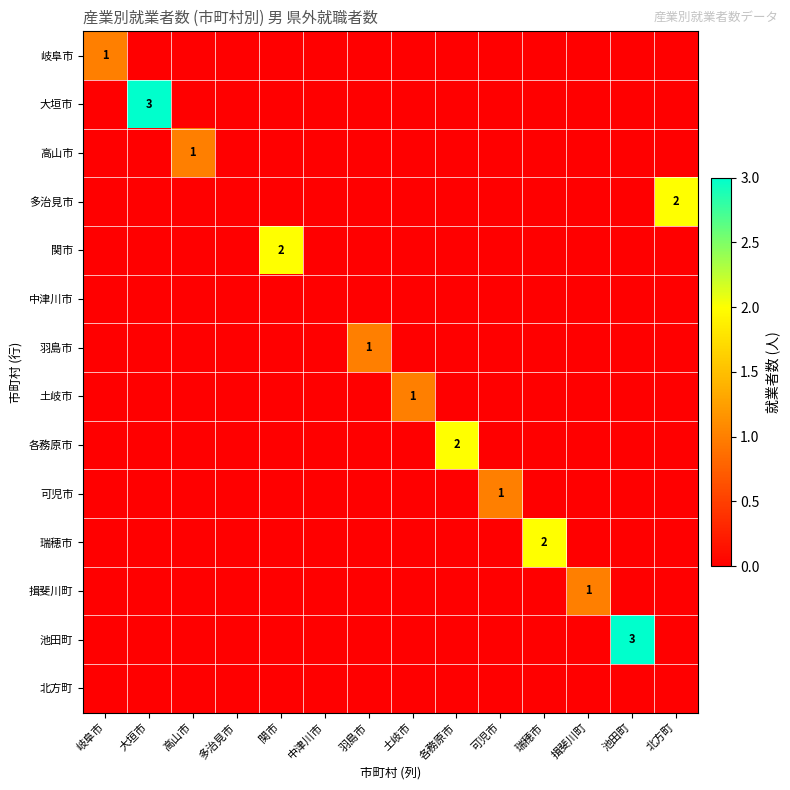

The value of 岐阜市 at 岐阜市 is 1. True or false?

True